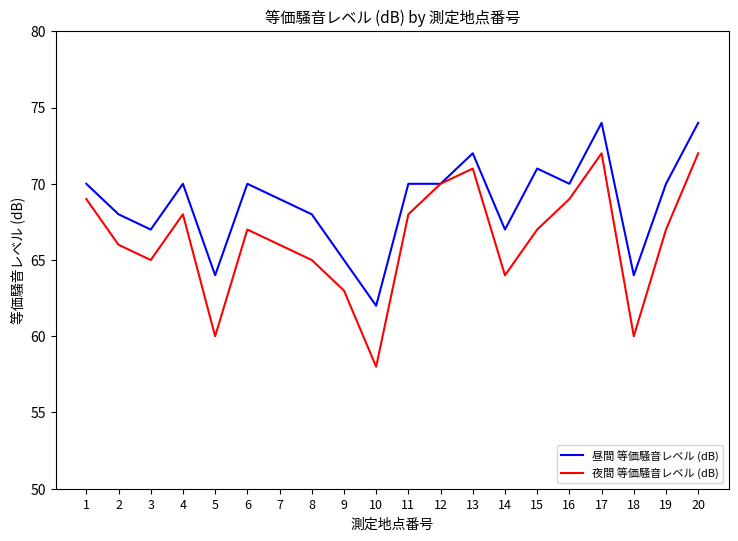

What is the difference between the highest and lowest values at 9?

2